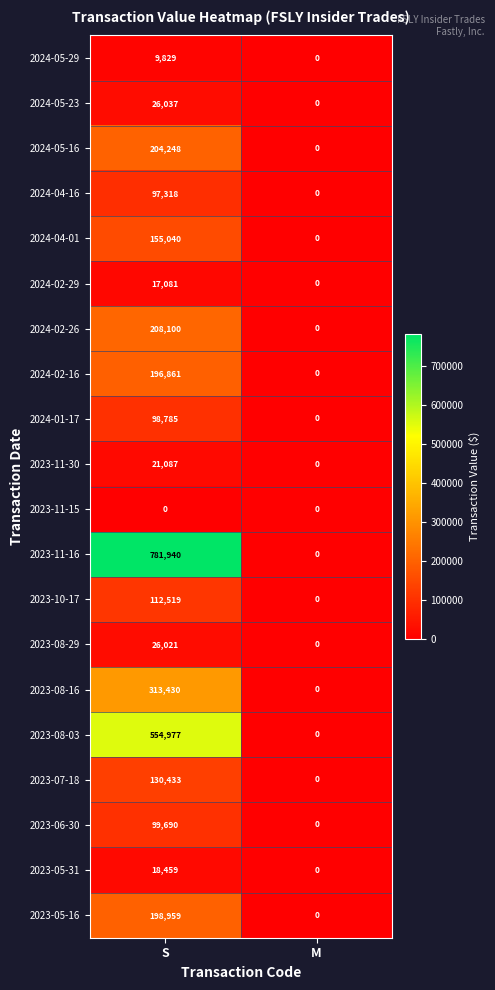

Rank the series by their maximum value, from highest to lowest.

2023-11-16, 2023-08-03, 2023-08-16, 2024-02-26, 2024-05-16, 2023-05-16, 2024-02-16, 2024-04-01, 2023-07-18, 2023-10-17, 2023-06-30, 2024-01-17, 2024-04-16, 2024-05-23, 2023-08-29, 2023-11-30, 2023-05-31, 2024-02-29, 2024-05-29, 2023-11-15